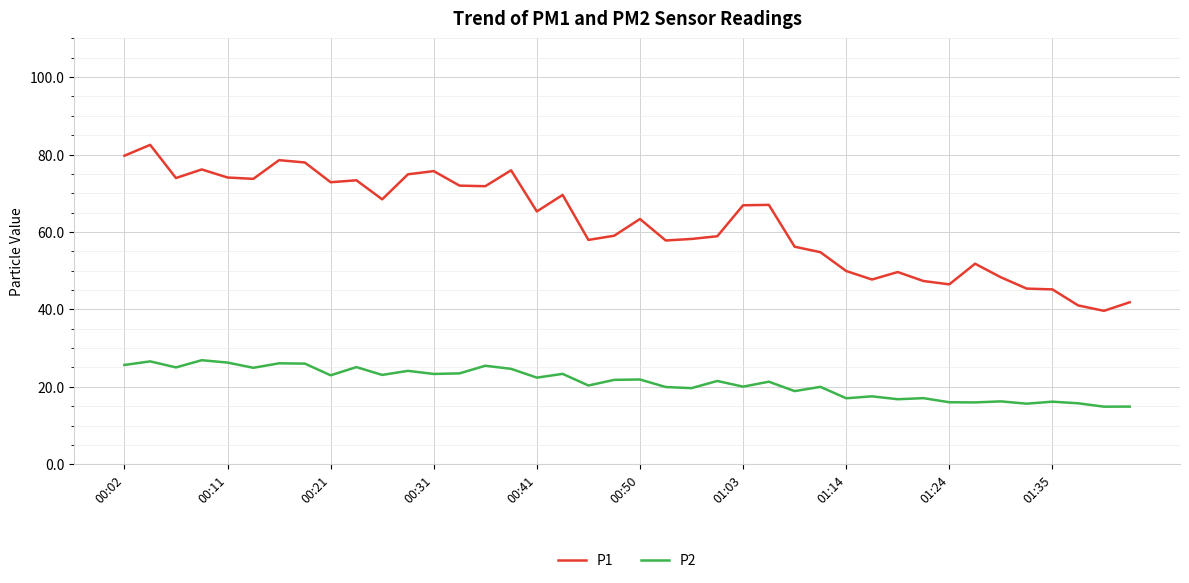

True or false: P1 and P2 cross at least once.

False